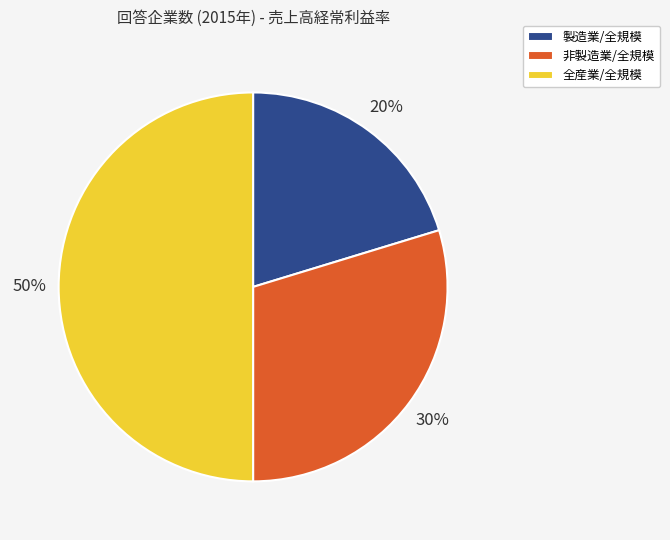

Approximately how many times larger is the value at 全産業/全規模 compared to 非製造業/全規模?

1.7